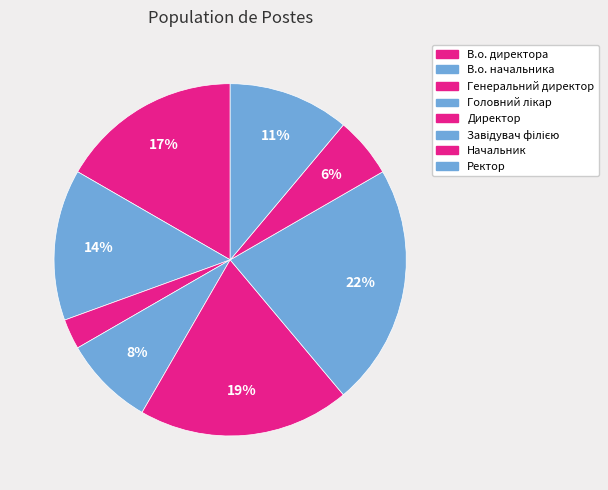

Count the number of slices in the pie.

8